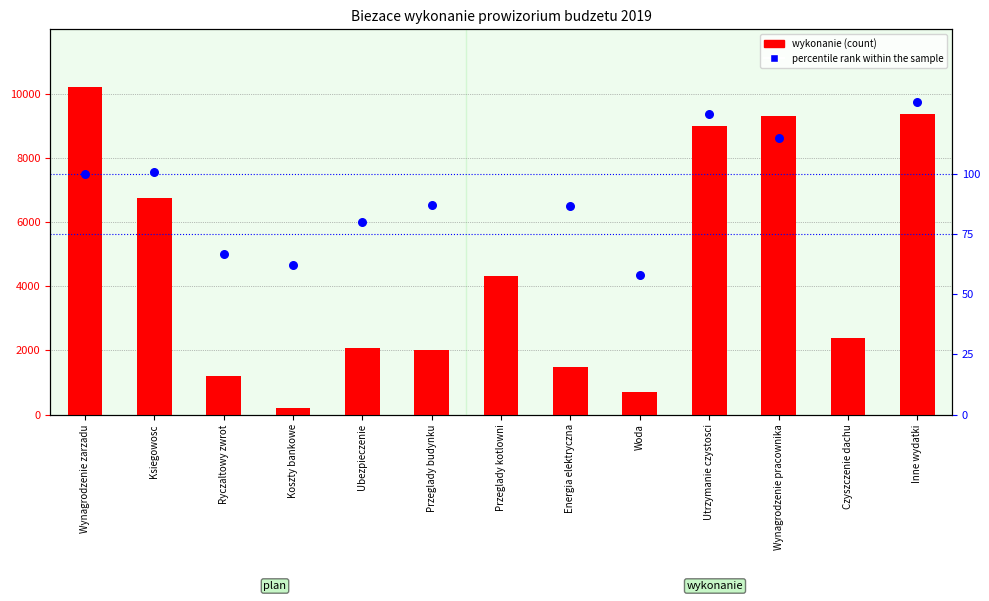

Which series contains the lowest Y value?

percentile rank within the sample